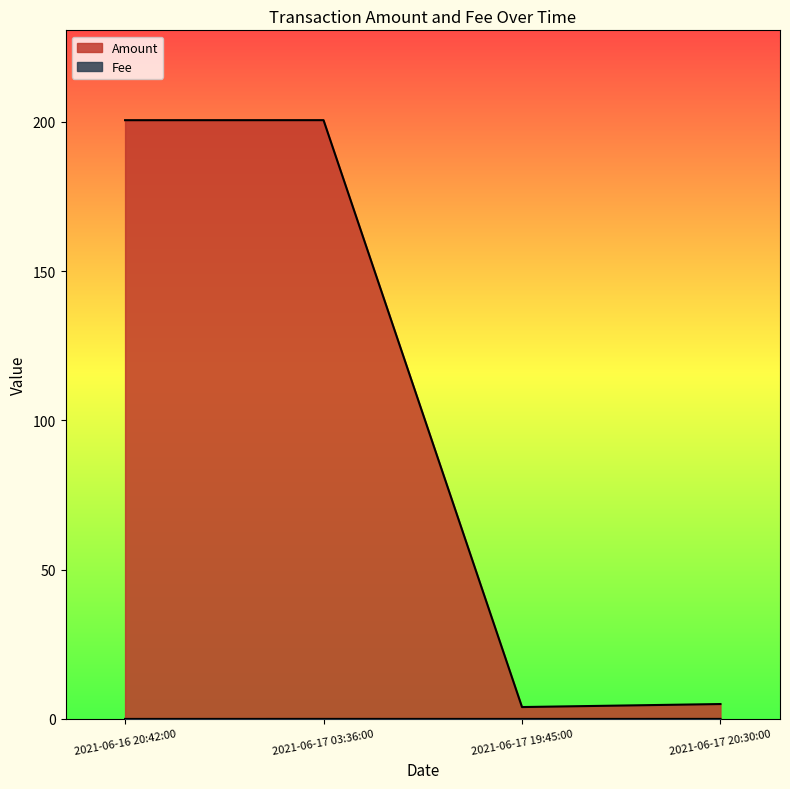

True or false: Amount and Fee cross at least once.

False